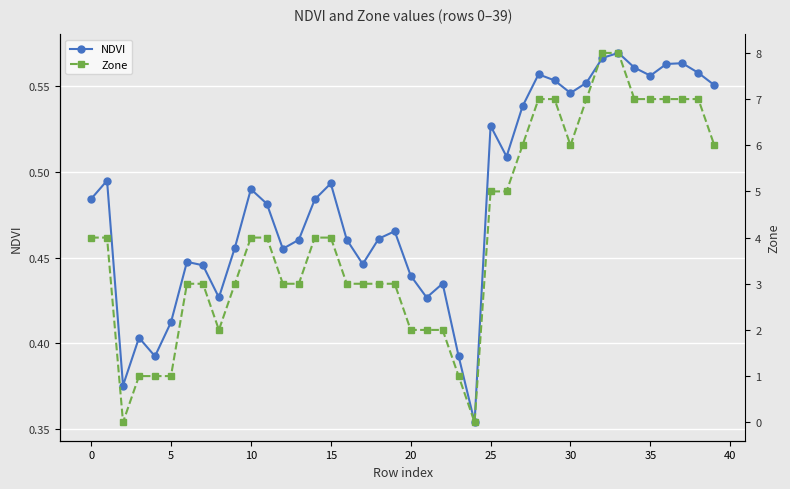

At how many categories does at least one series exceed 2?

30